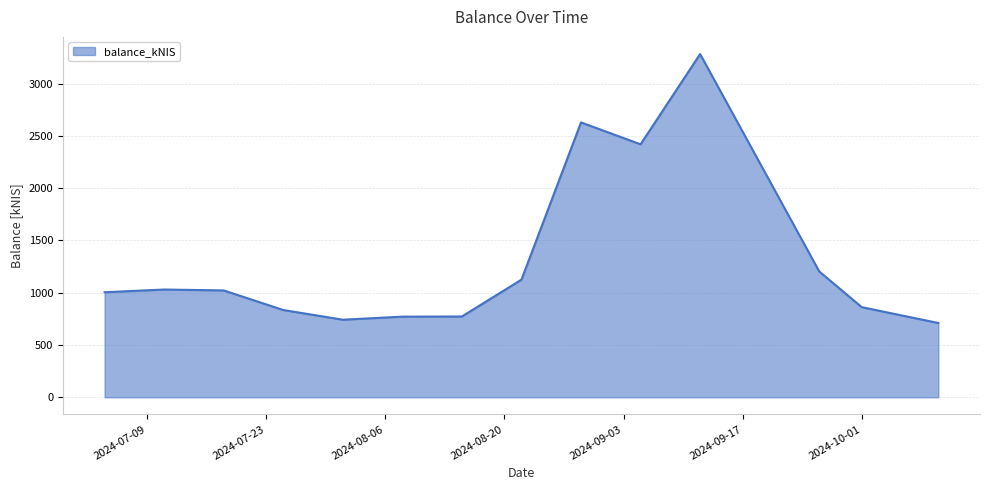

What is the minimum value shown in the chart?

710.2